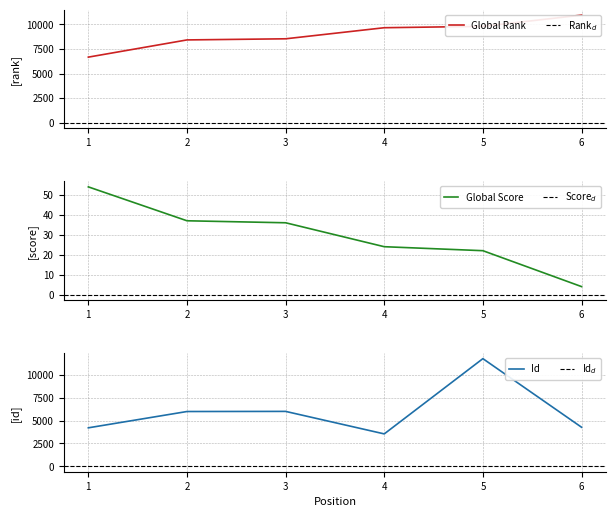

What is the sum of the Global Score values at 1 and 3?

90